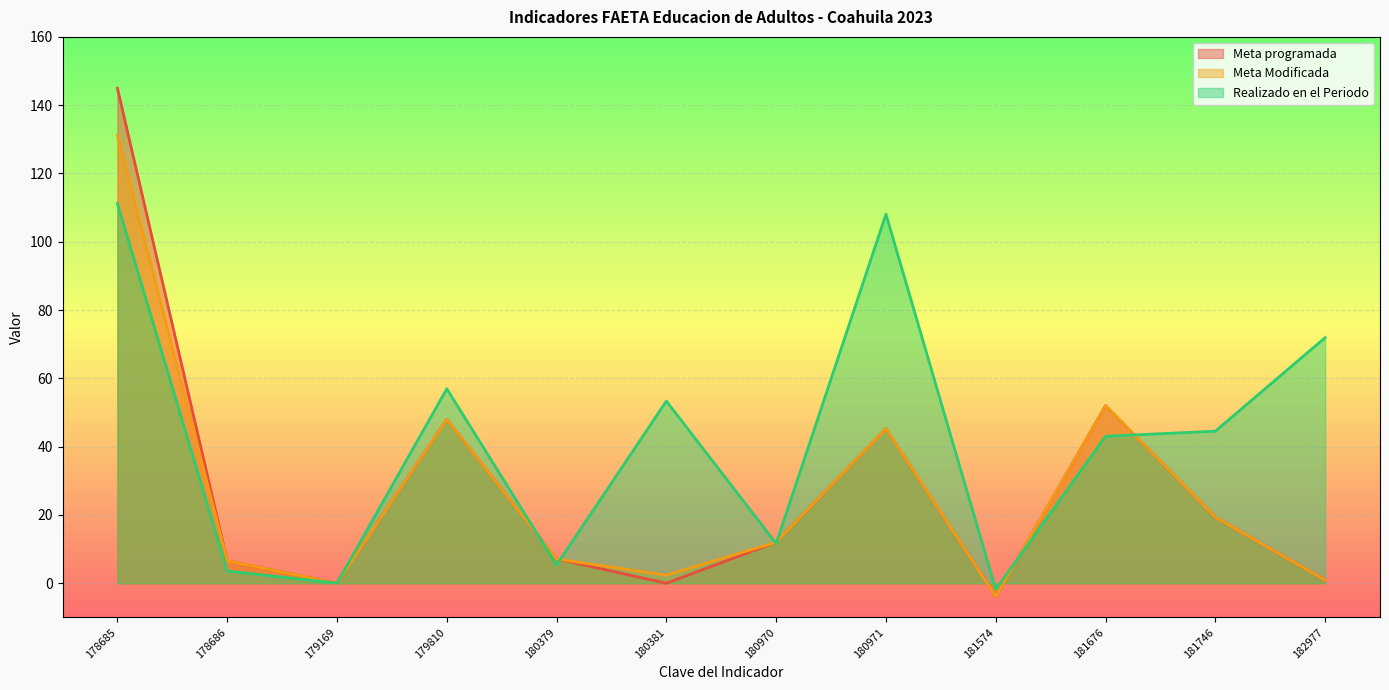

Is the value of Meta programada at 179810 greater than the value of Realizado en el Periodo at 180970?

Yes